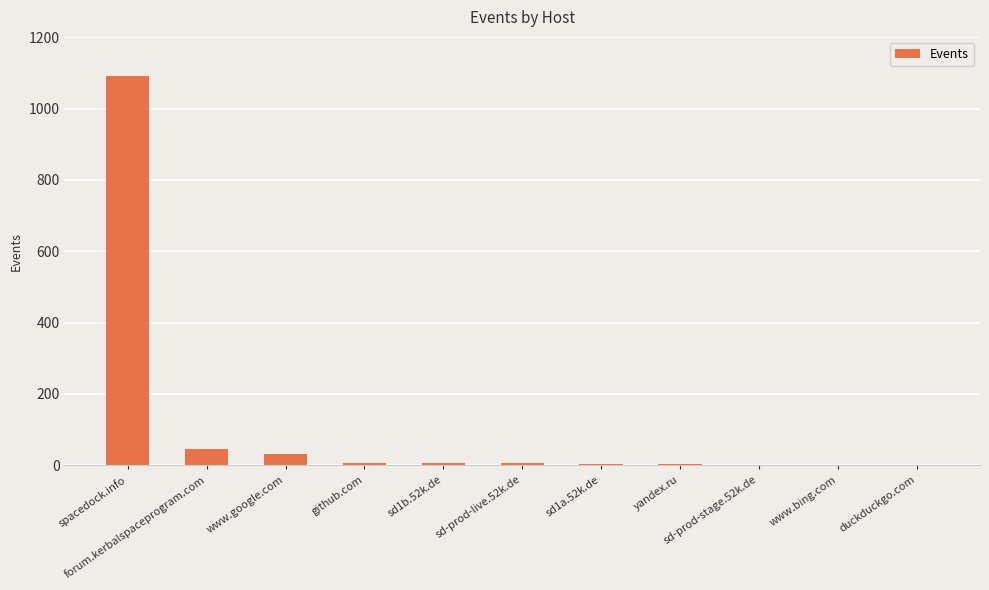

What is the sum of all values?

1191